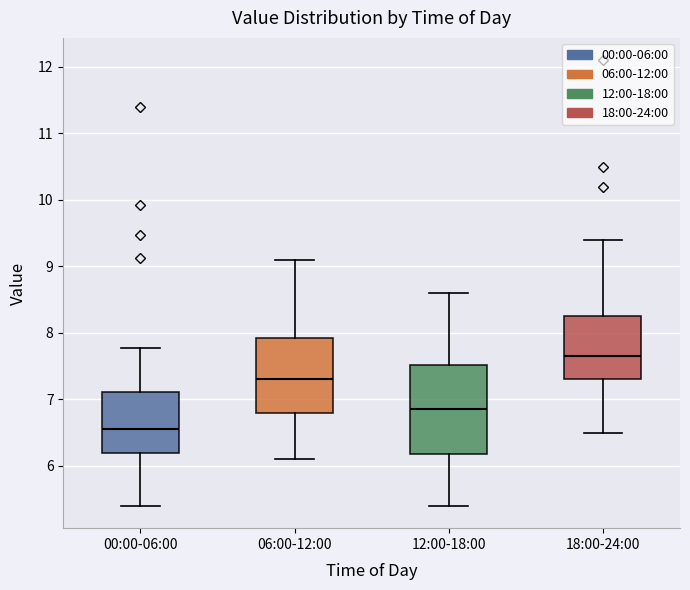

Comparing the boxes themselves (not the whiskers), which one is the tallest?

12:00-18:00